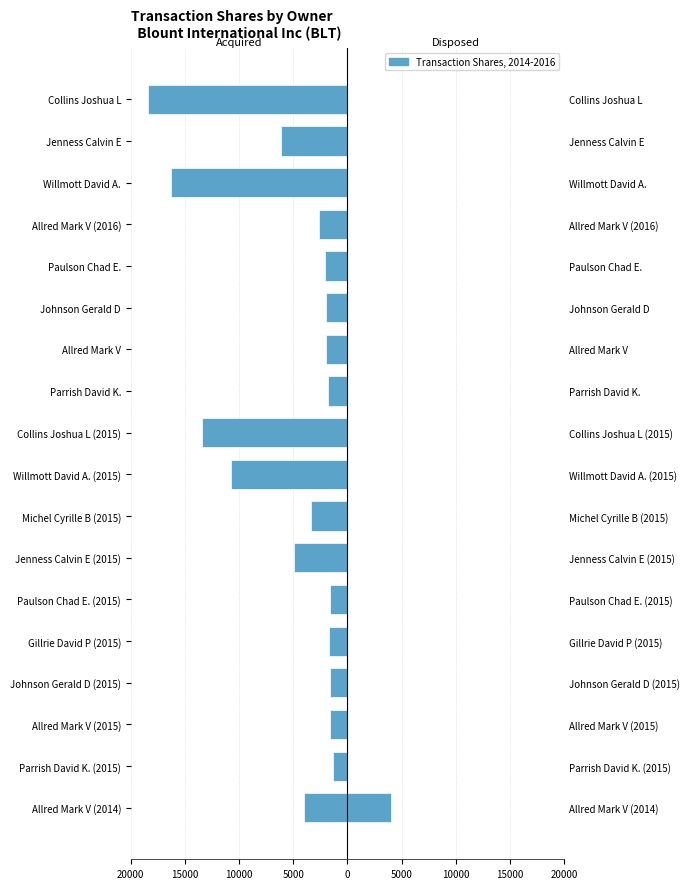

Between Allred Mark V (2014) and Jenness Calvin E, which is larger?

Allred Mark V (2014)